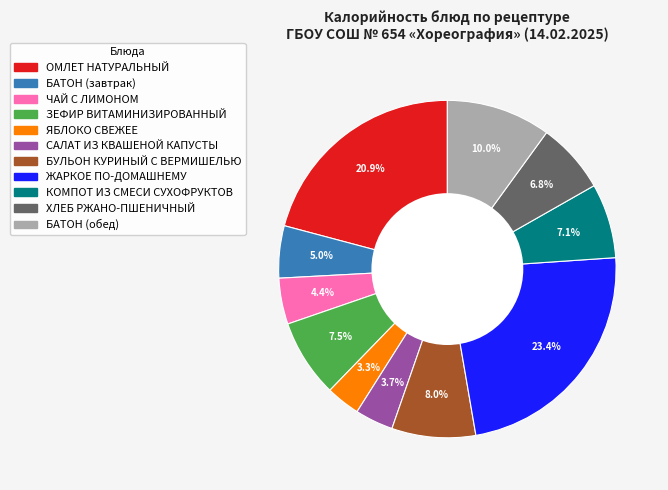

How many slices are in this pie chart?

11